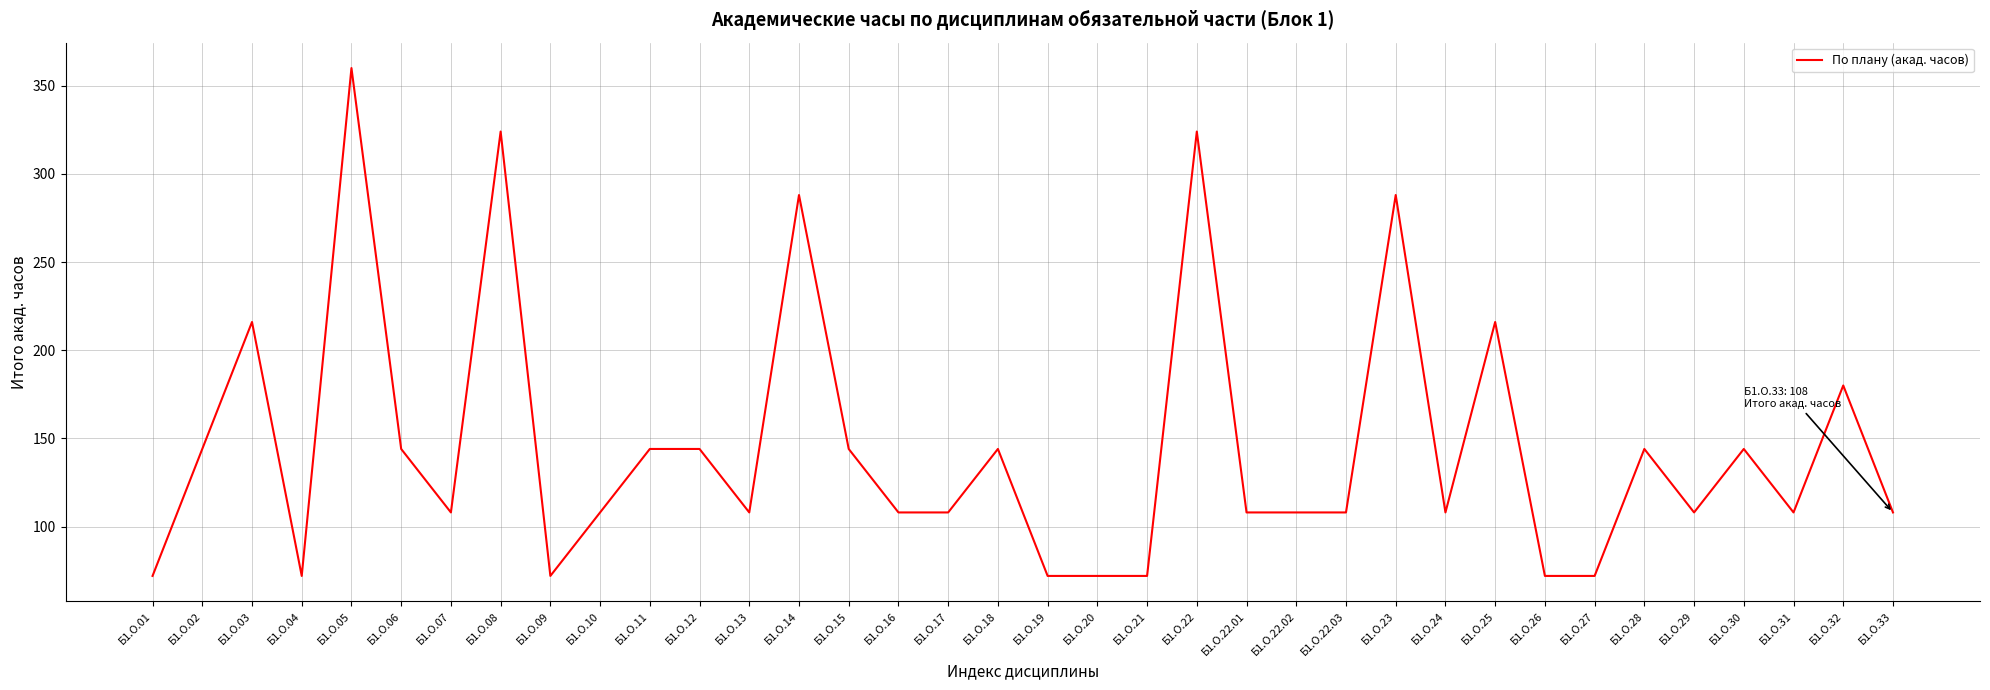

Count the values in the range 108 to 144.

20